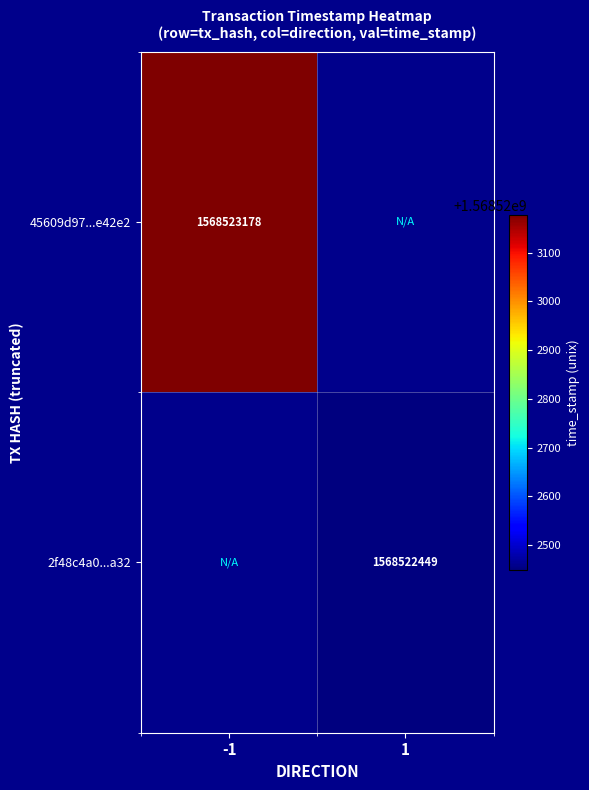

What is the sum of all 2f48c4a0b97e384095a3e7077010c7139189a32 values?

1568522449